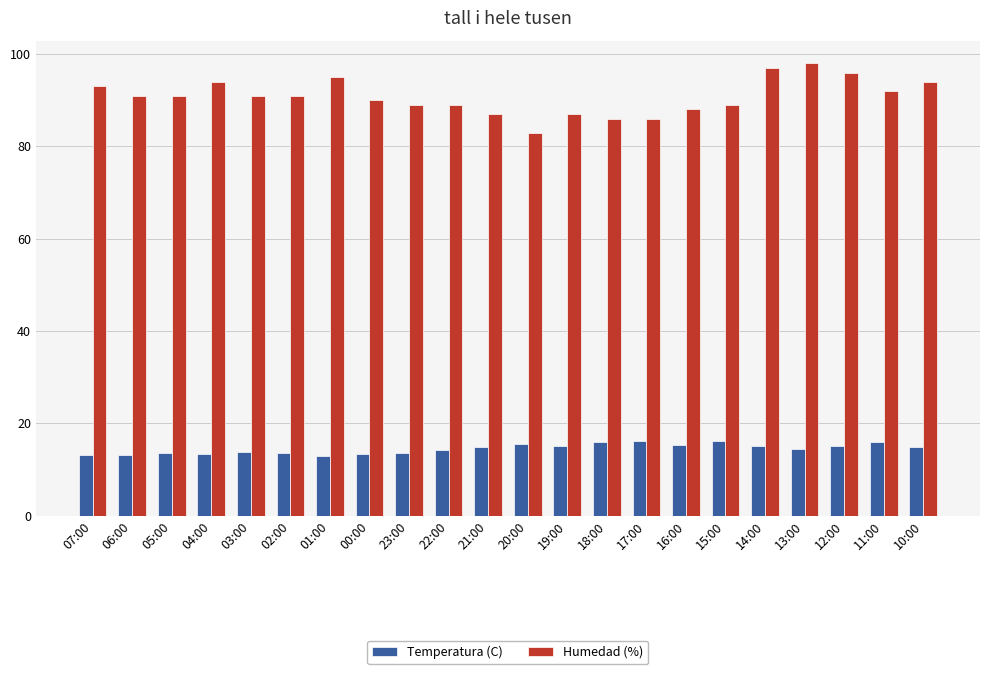

The Humedad (%) series shows 137.5 at 06:00. True or false?

False